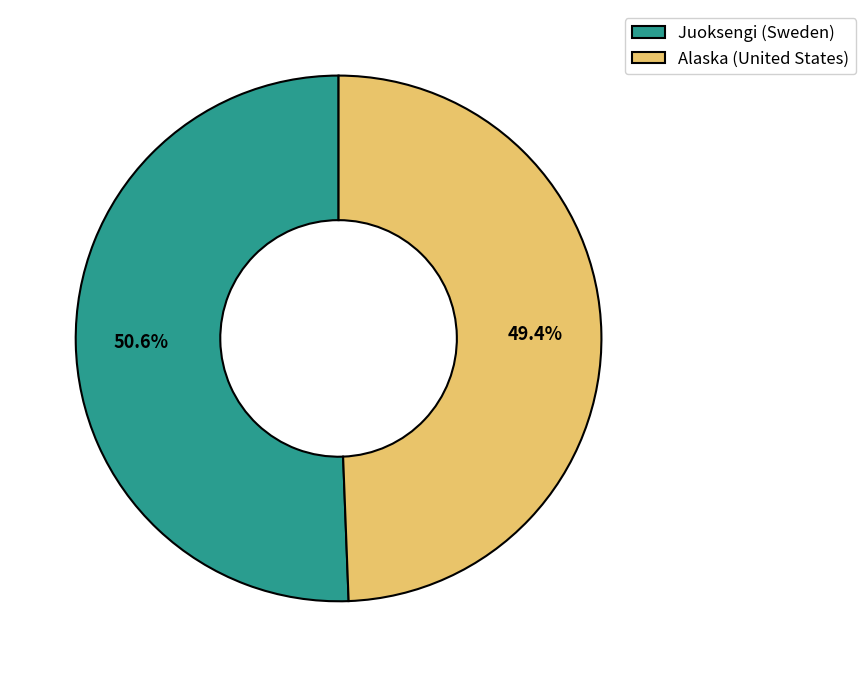

What percentage do Juoksengi (Sweden) and Alaska (United States) together represent?

100.0%